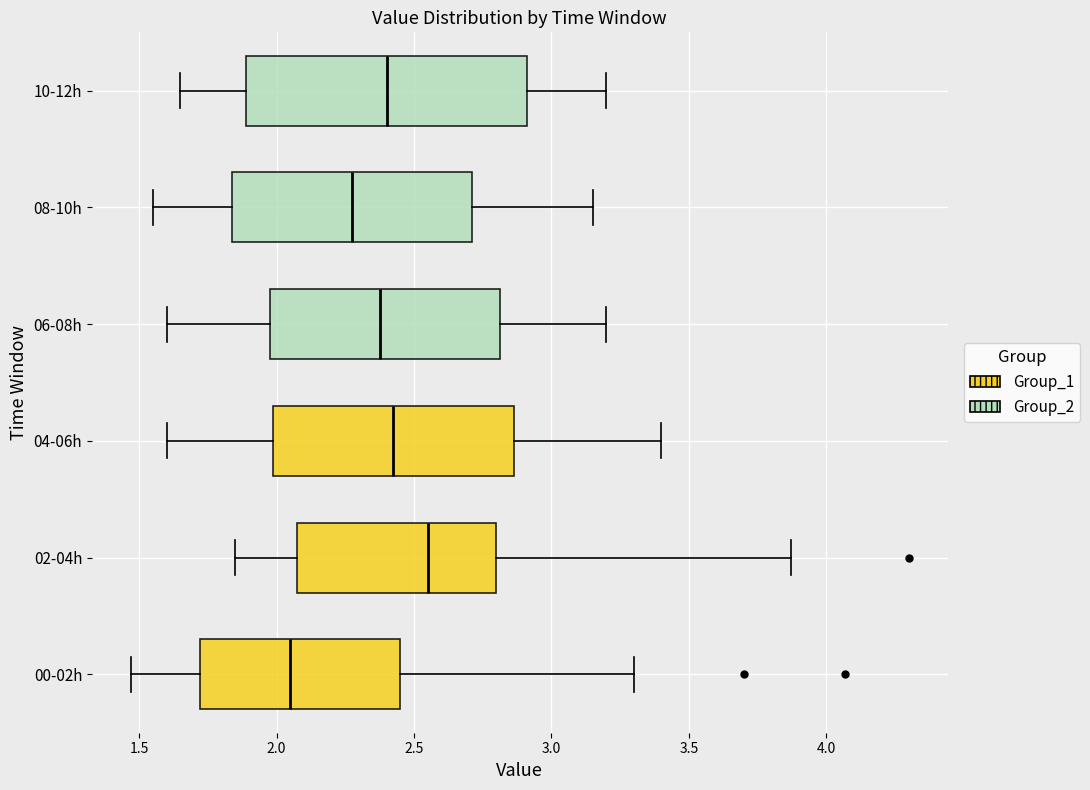

Which box's median line is the furthest to the left?

00-02h